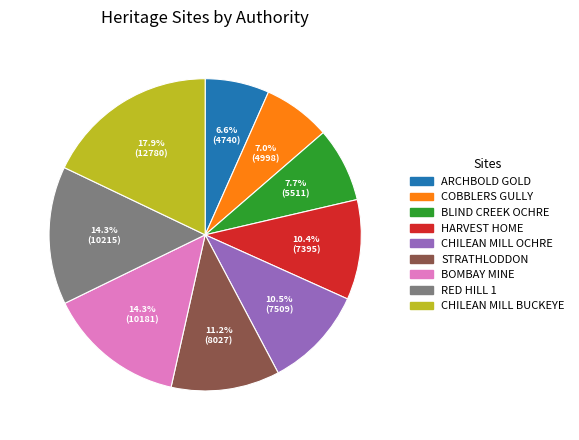

How many segments does this pie chart have?

9